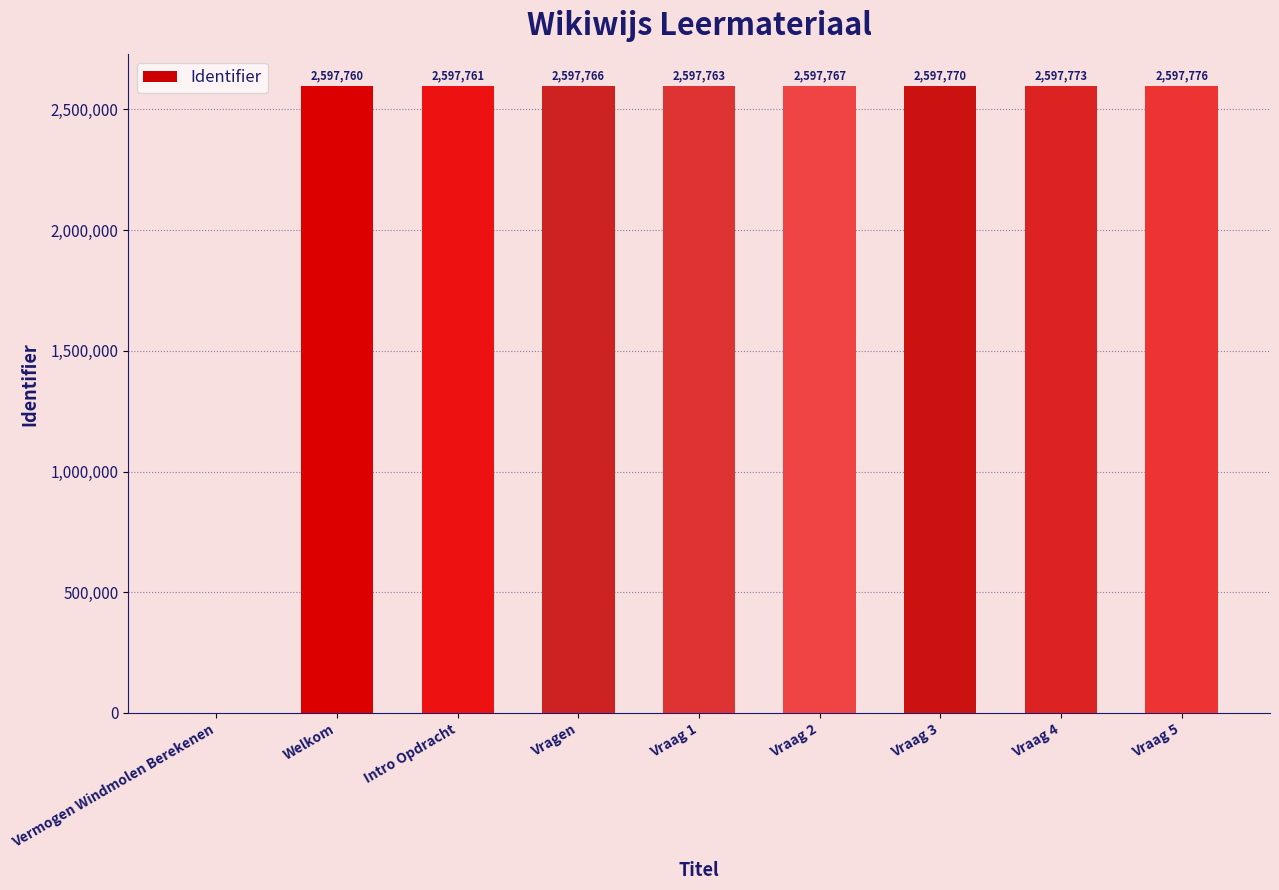

At which label is the value closest to 1298888?

Welkom